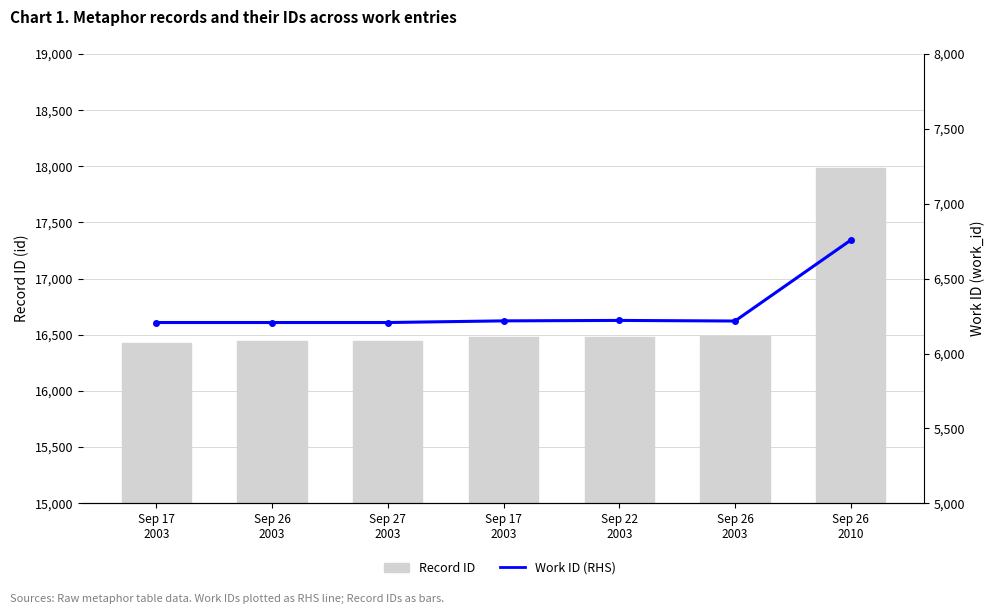

Rank the categories by Work ID (RHS) value from highest to lowest.

Sep 26
2010, Sep 22
2003, Sep 17
2003, Sep 26
2003, Sep 17
2003, Sep 26
2003, Sep 27
2003